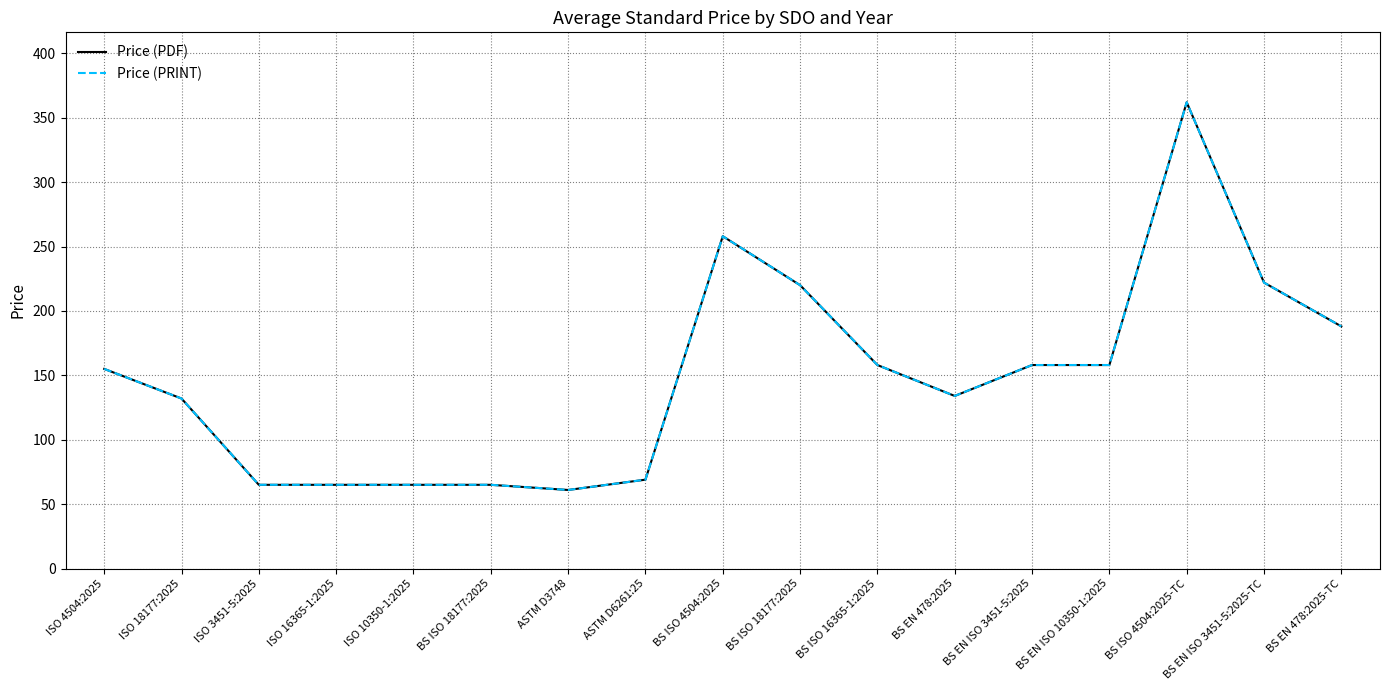

True or false: Price (PDF) and Price (PRINT) intersect in this chart.

False